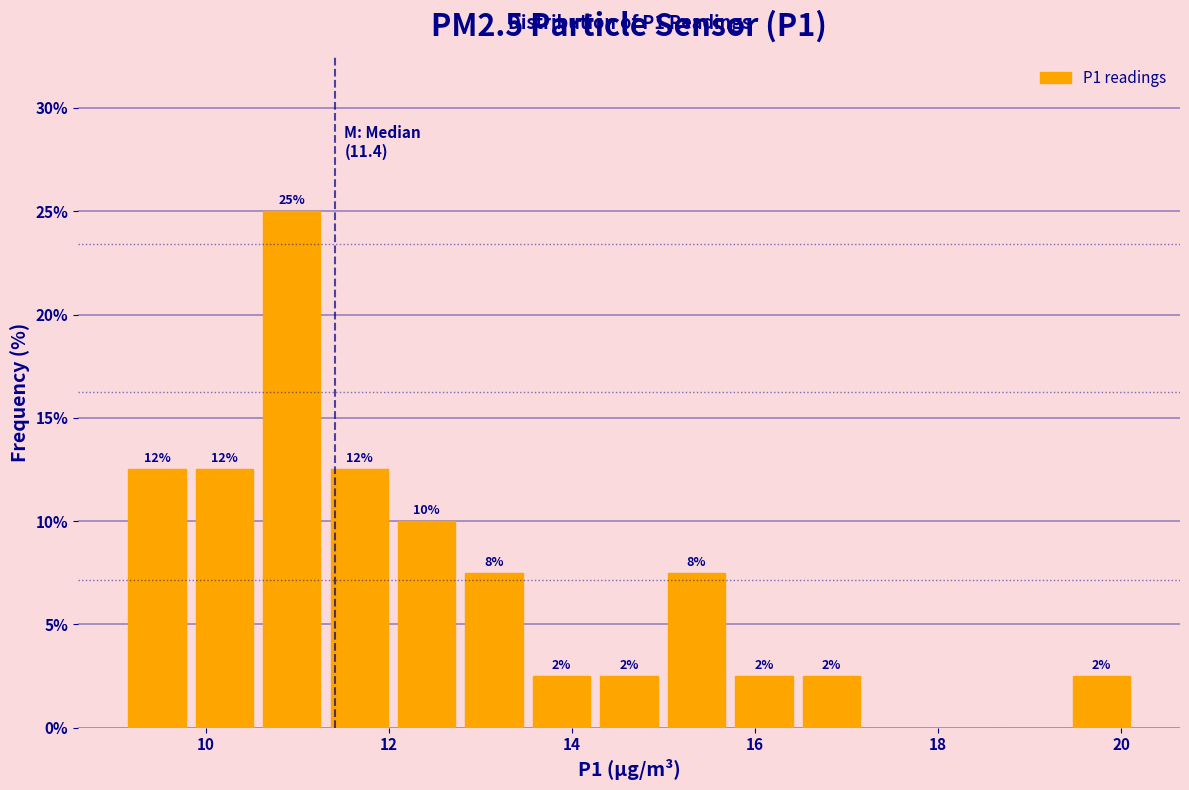

Read against the x-axis, roughly where is the centre of the tallest bar?

11.0